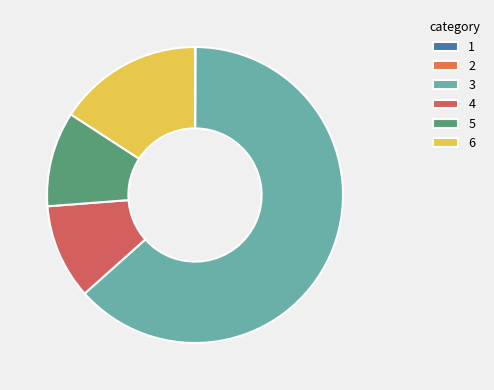

What is the majority slice?

3